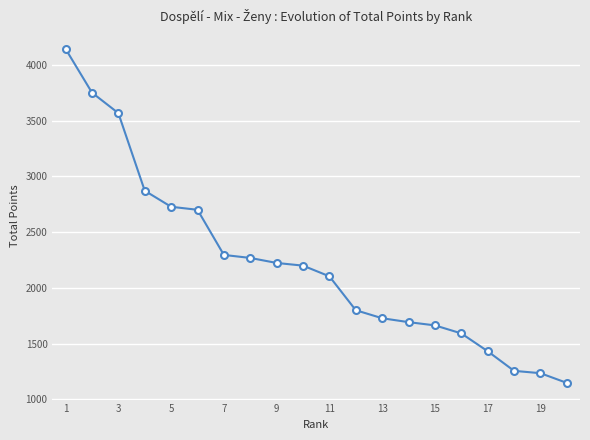

What is the greatest value displayed?

4144